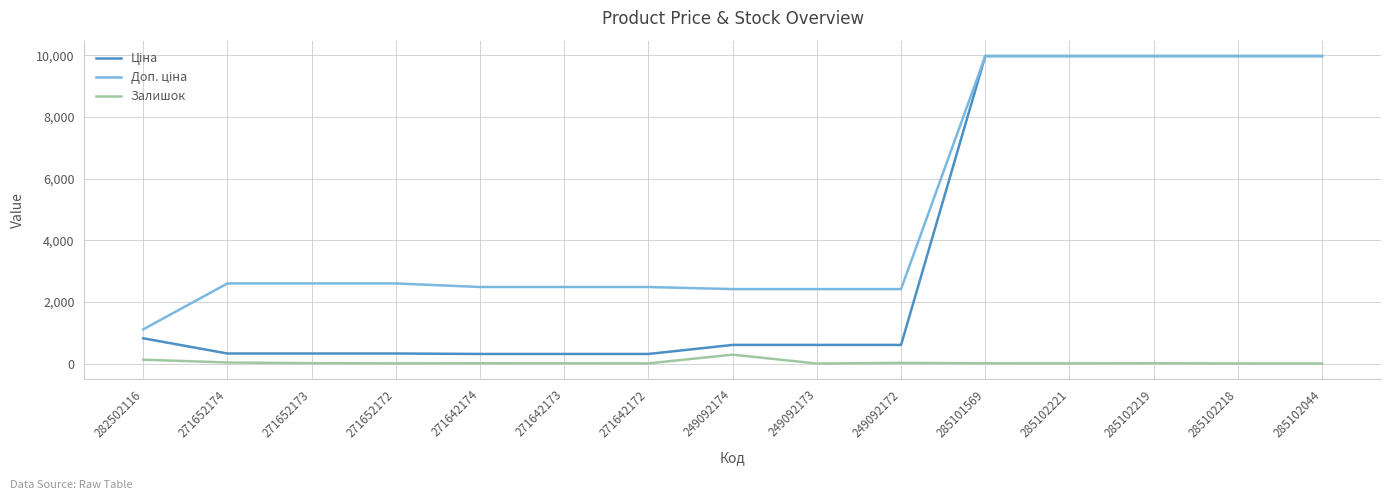

What is the highest value of the Залишок series?

288.0